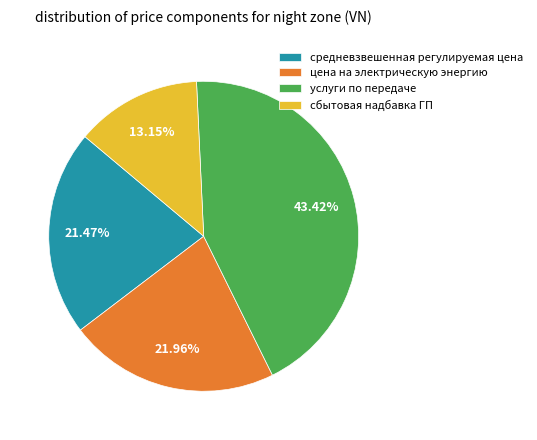

To the nearest percent, what portion does цена на электрическую энергию represent?

22%